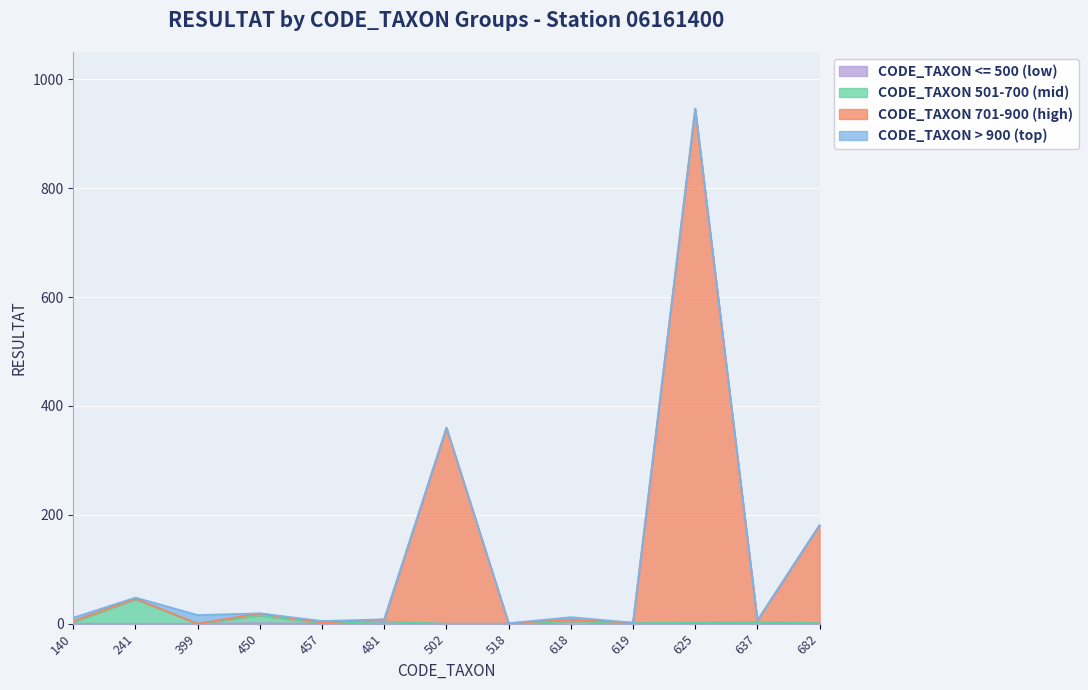

Is it true that CODE_TAXON 501-700 (mid) equals 1 at 457?

True